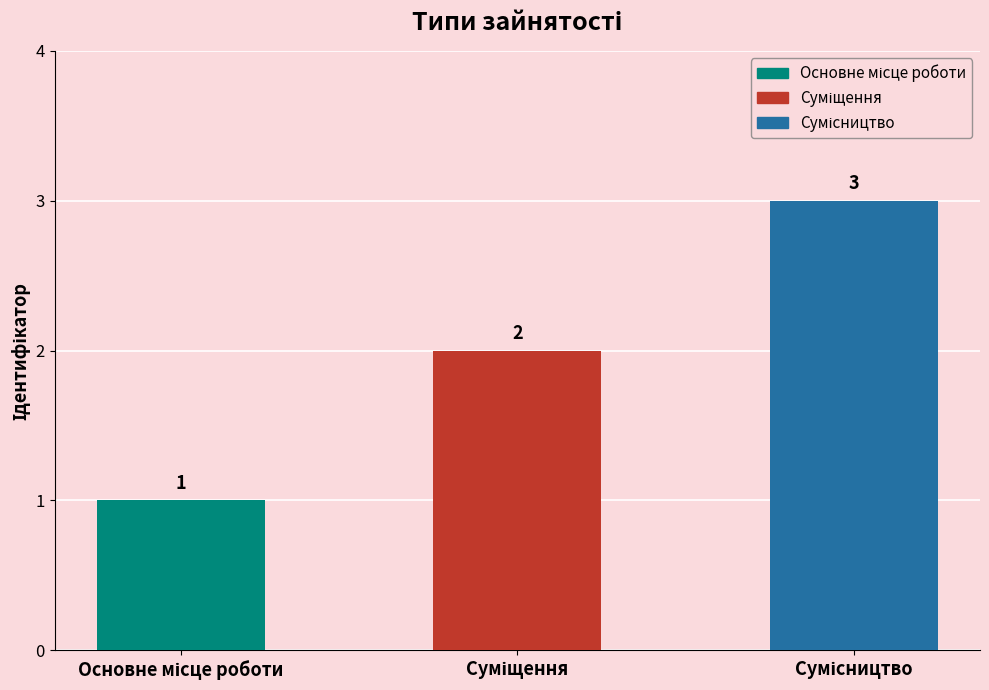

Count the values in the range 1 to 3.

3